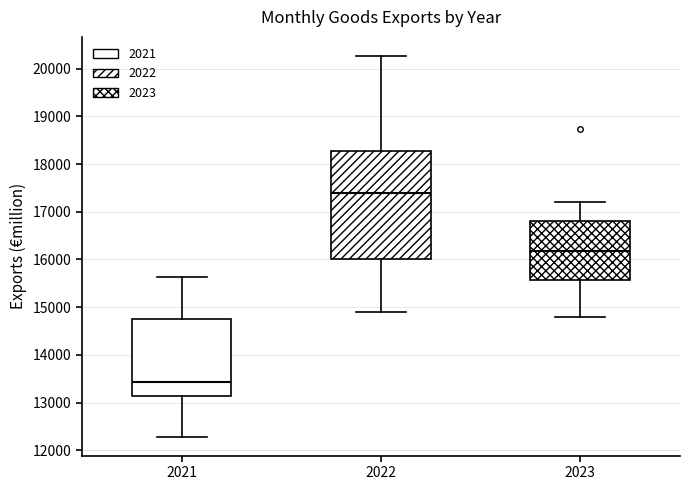

Comparing the boxes themselves (not the whiskers), which one is the tallest?

2022